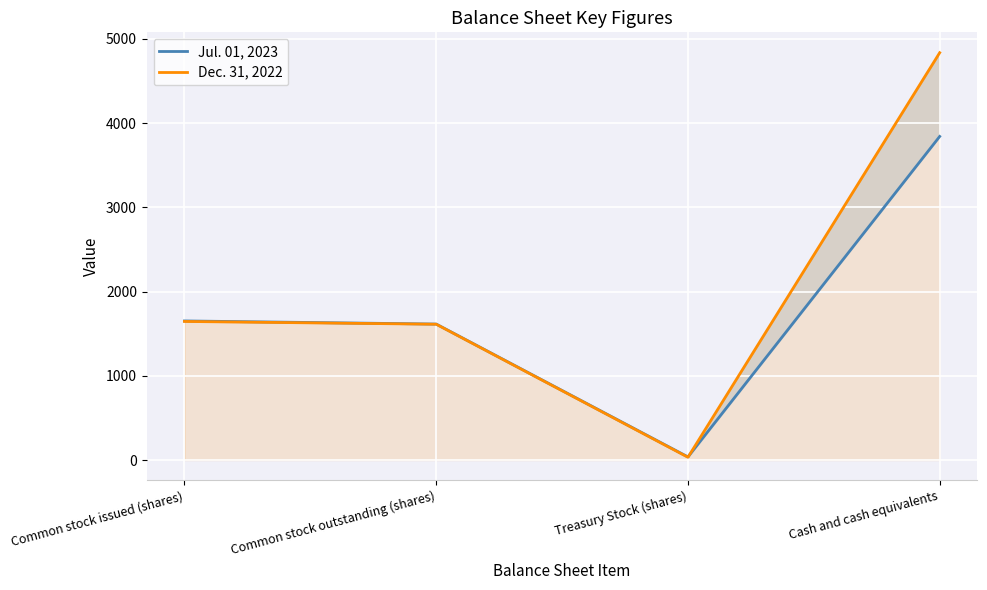

What position from the left is Cash and cash equivalents?

4